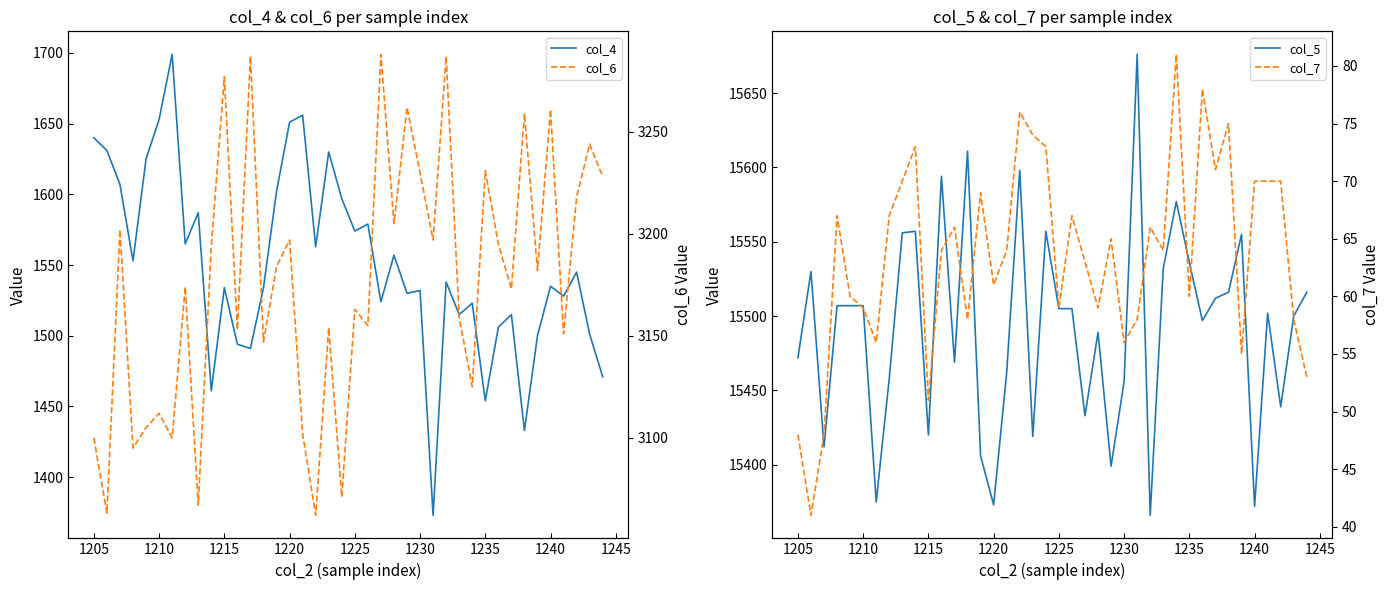

How many interior local valleys does the col_4 series have?

13